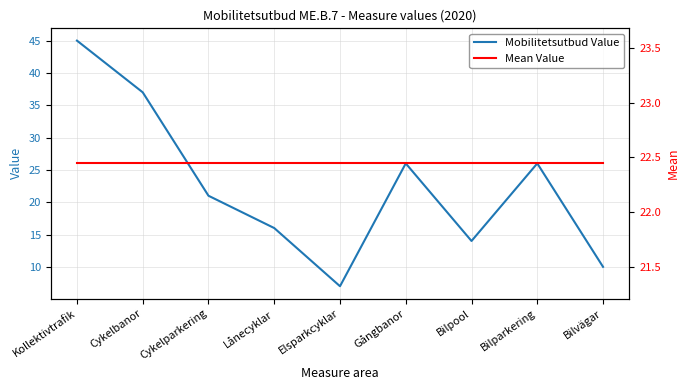

Which category has the lowest value in the Mean Value series?

Kollektivtrafik